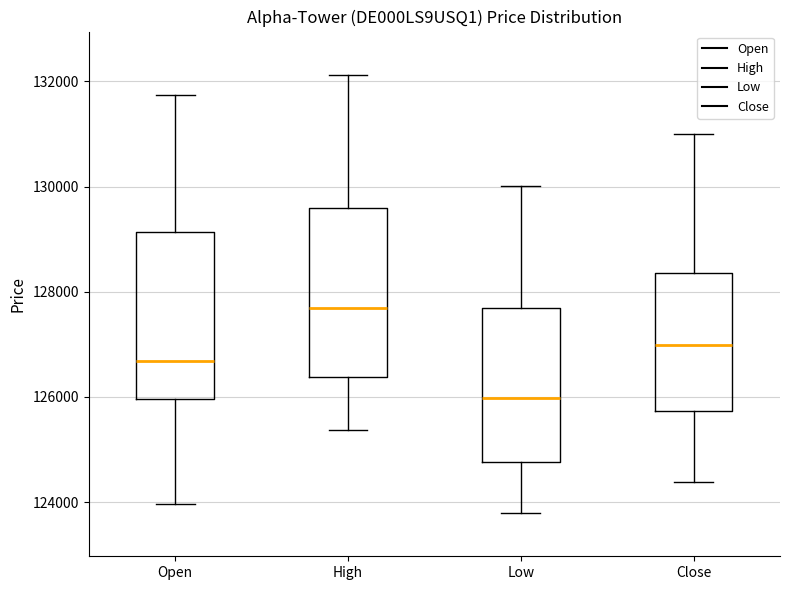

Reading left to right, read every box against the y-axis: the position of its median line, the range the box covers, and the ends of its whiskers. The values are not printed on the chart, so give them approximately, as read against the axis.

Open: median 126600, box 126000 to 129200, whiskers 124000 to 131800
High: median 127600, box 126400 to 129600, whiskers 125400 to 132200
Low: median 126000, box 124800 to 127600, whiskers 123800 to 130000
Close: median 127000, box 125800 to 128400, whiskers 124400 to 131000